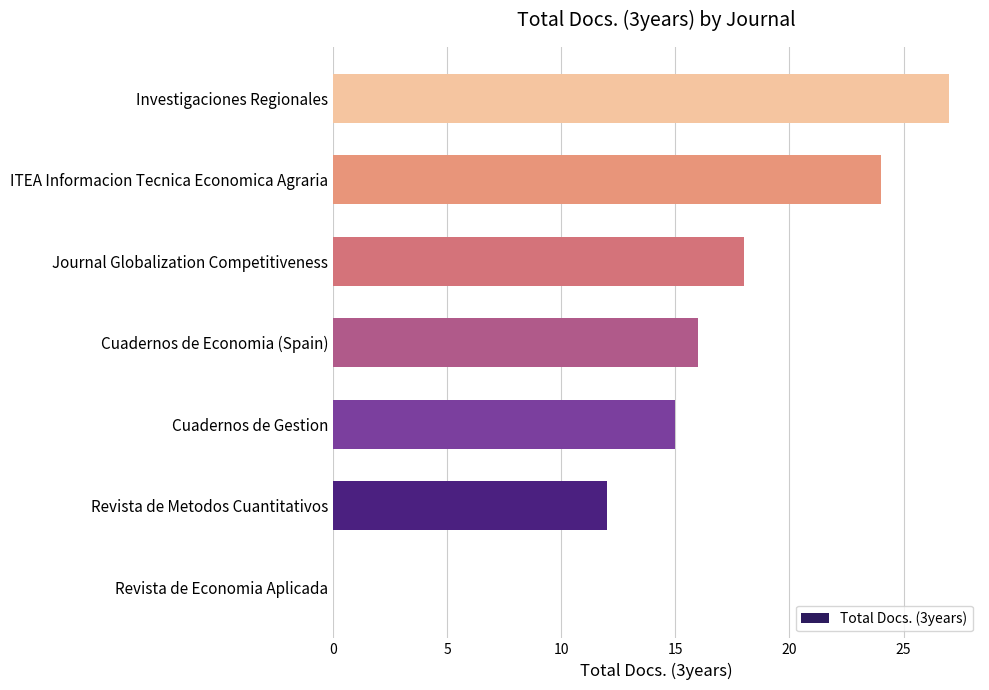

What is the greatest value displayed?

27